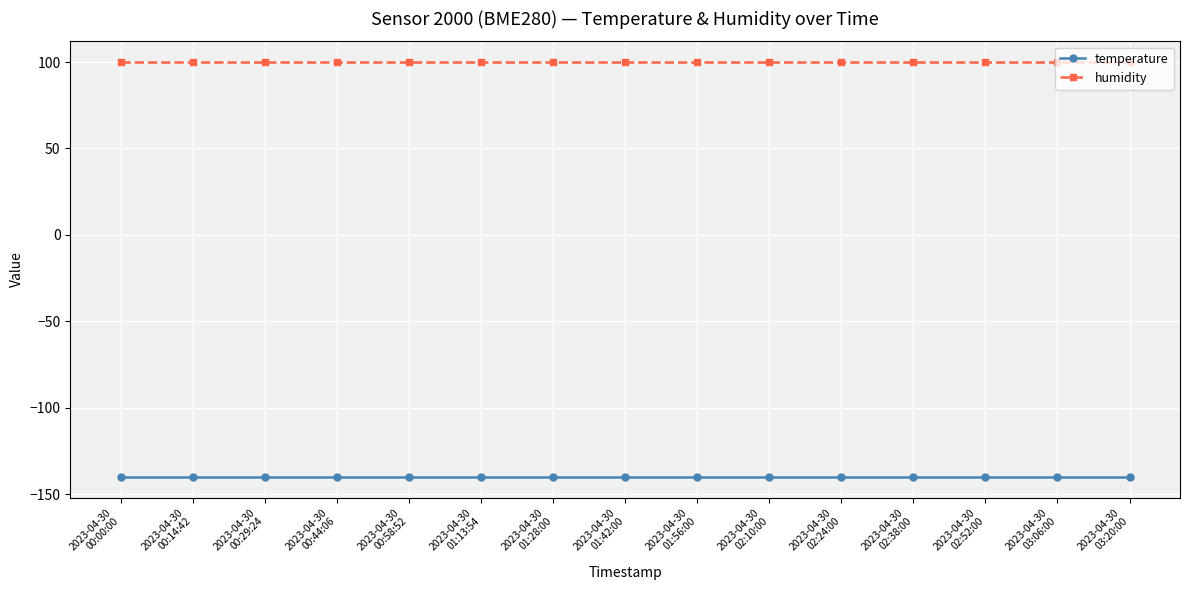

What position from the right is 2023-04-30
02:10:00?

6